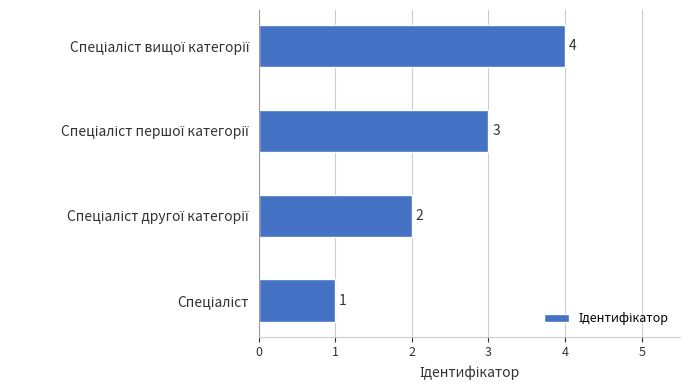

What is the greatest value displayed?

4